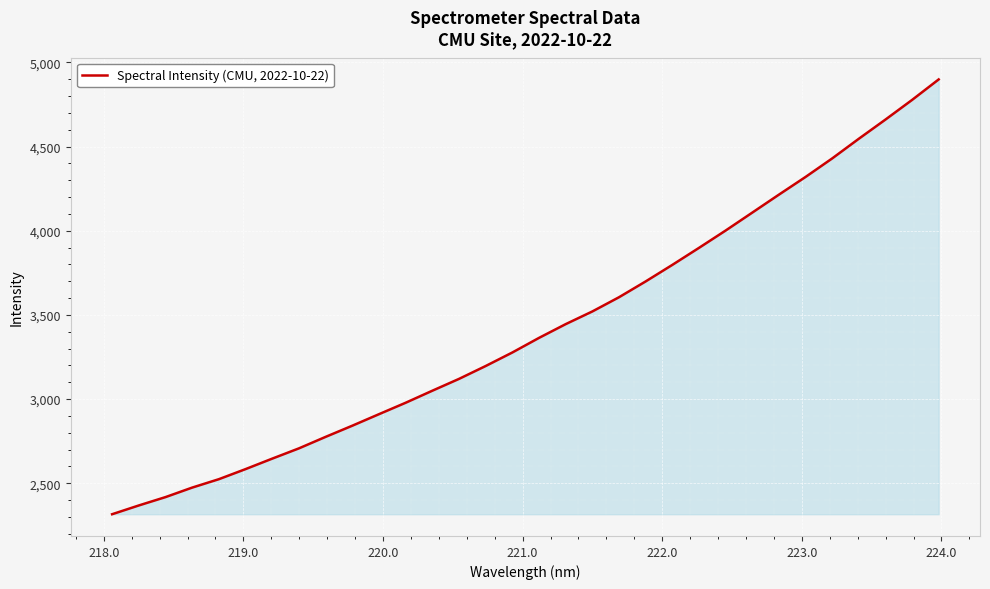

How many values exceed 3363?

16